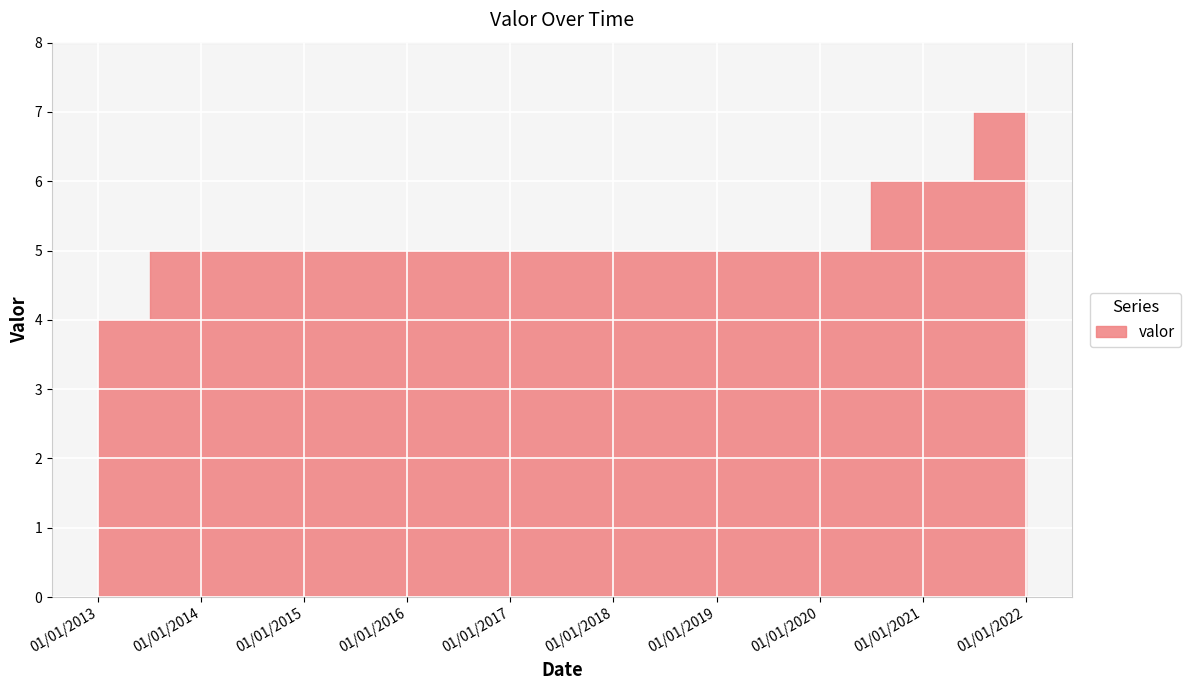

Read the value at 01/01/2017.

5